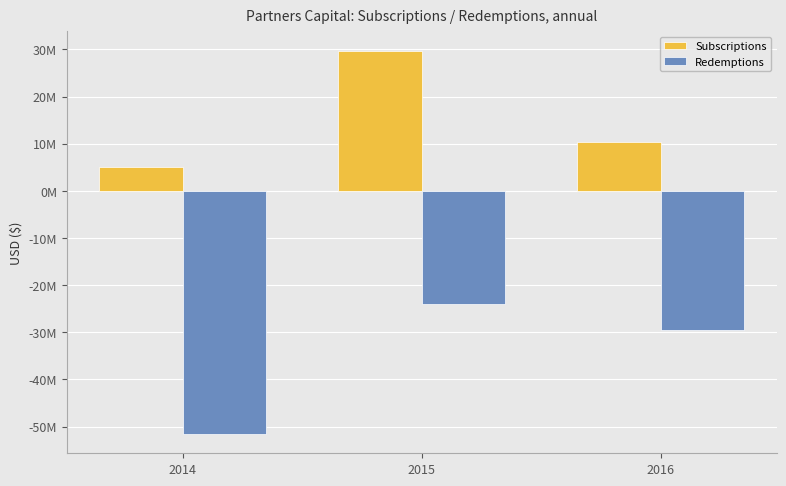

Are the bars grouped side by side (vs. stacked)?

Yes